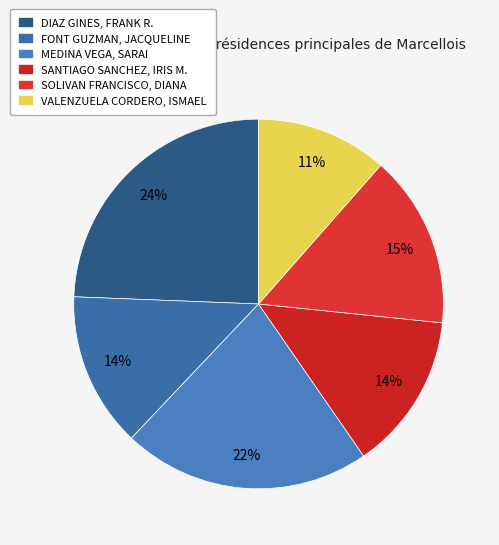

Which slice is the largest?

DIAZ GINES, FRANK R.